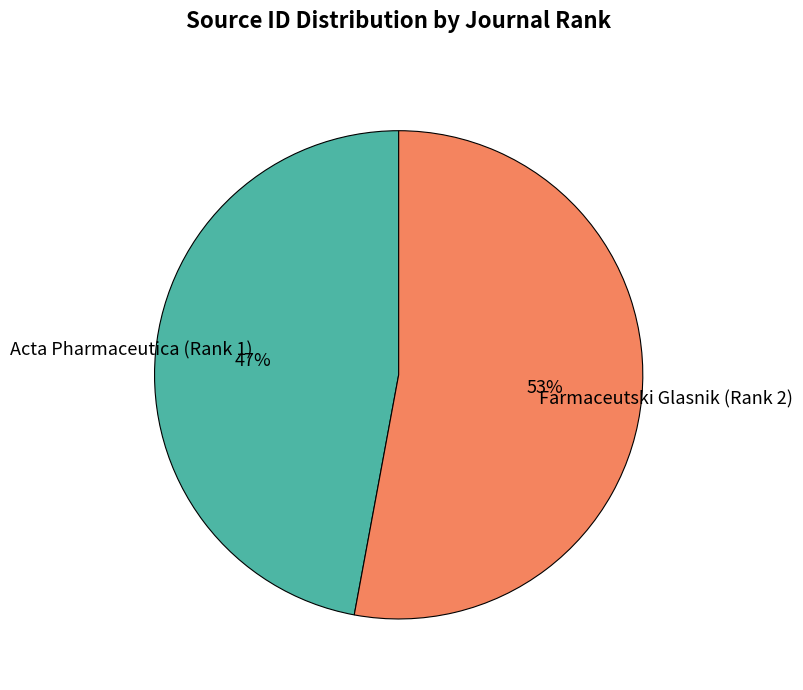

What is the smallest slice in the pie chart?

Acta Pharmaceutica (Rank 1)